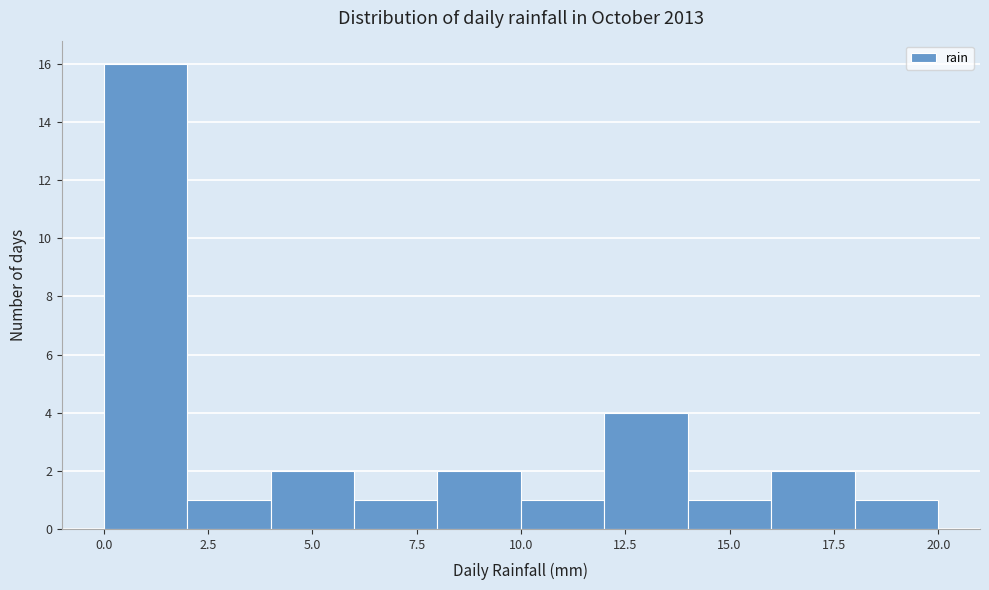

Reading left to right, transcribe this chart: for each bar, give the range it covers on the x-axis and its height. The values are not printed on the chart, so give them approximately, as read against the axis.

0 to 2: 16
2 to 4: 1
4 to 6: 2
6 to 8: 1
8 to 10: 2
10 to 12: 1
12 to 14: 4
14 to 16: 1
16 to 18: 2
18 to 20: 1